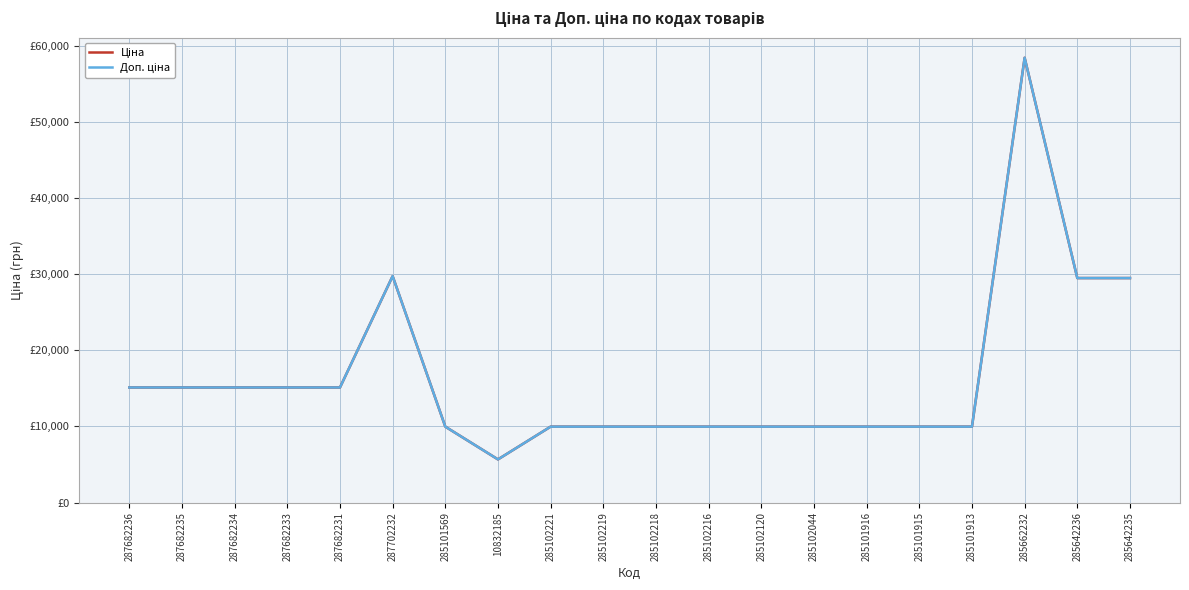

Is the value of Ціна at 285642236 greater than the value of Доп. ціна at 285102120?

Yes